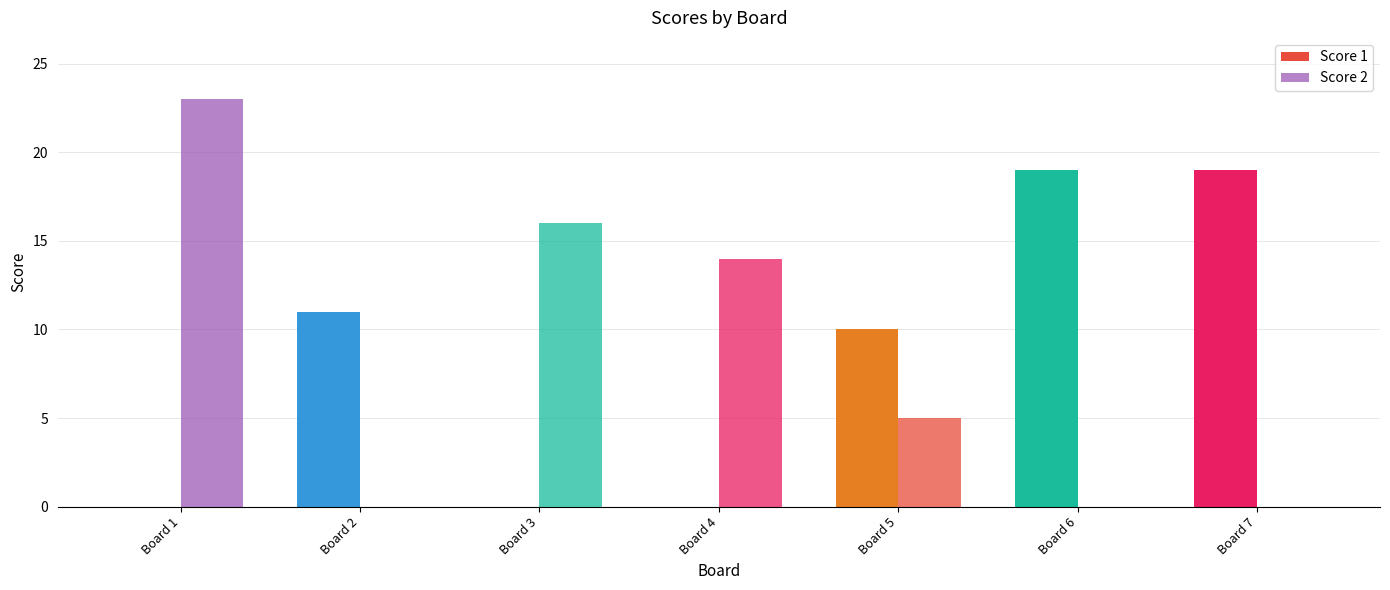

How many series are shown in this chart?

2